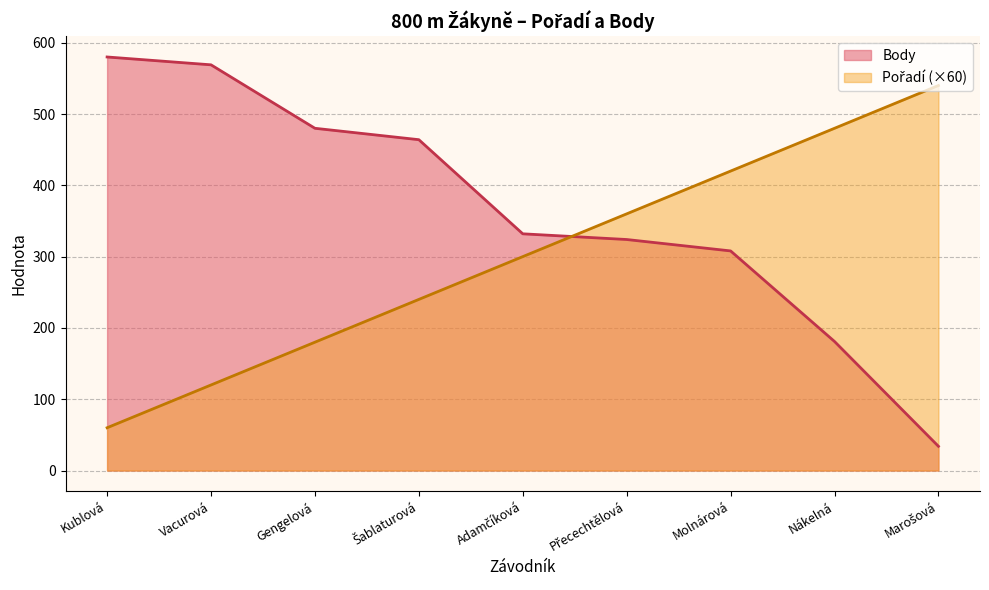

What is the label of the 9th point from the right?

Kublová